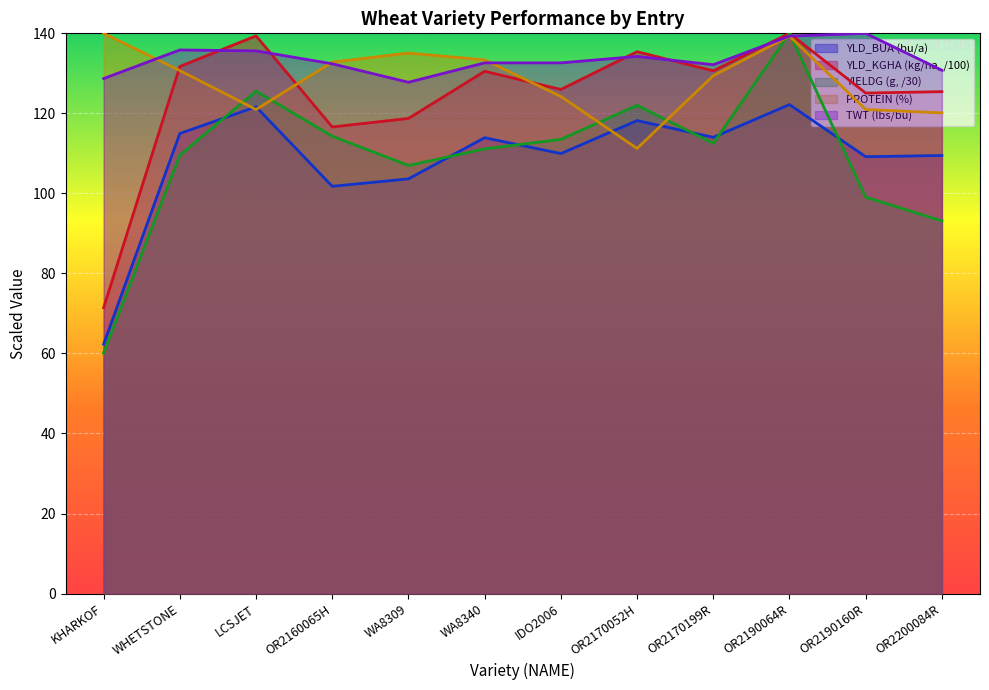

List the labels in order of PROTEIN value, smallest first.

OR2170052H, OR2200084R, LCSJET, OR2190160R, IDO2006, OR2170199R, WHETSTONE, OR2160065H, WA8340, WA8309, OR2190064R, KHARKOF